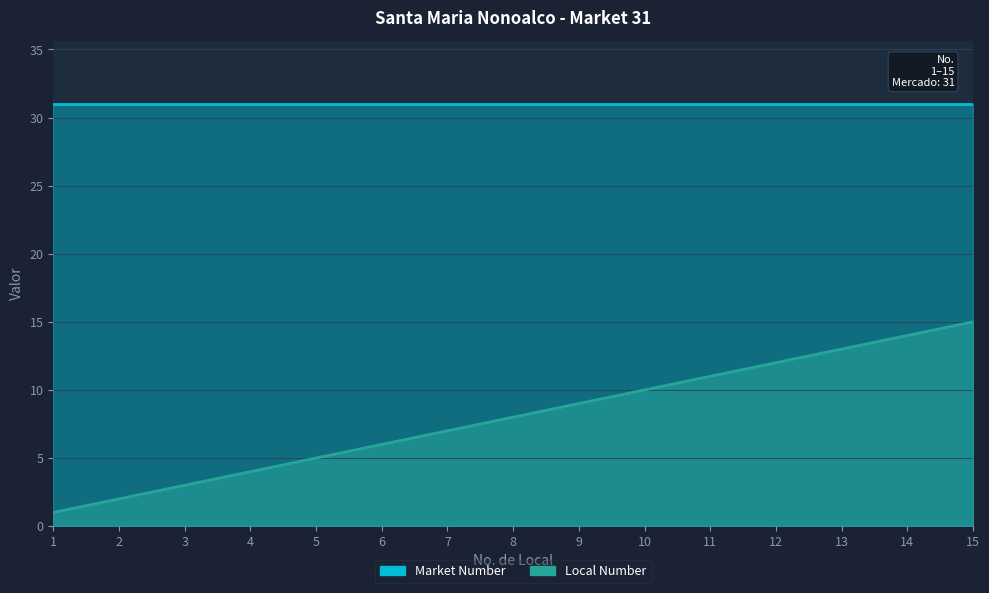

What is the greatest value displayed?

15